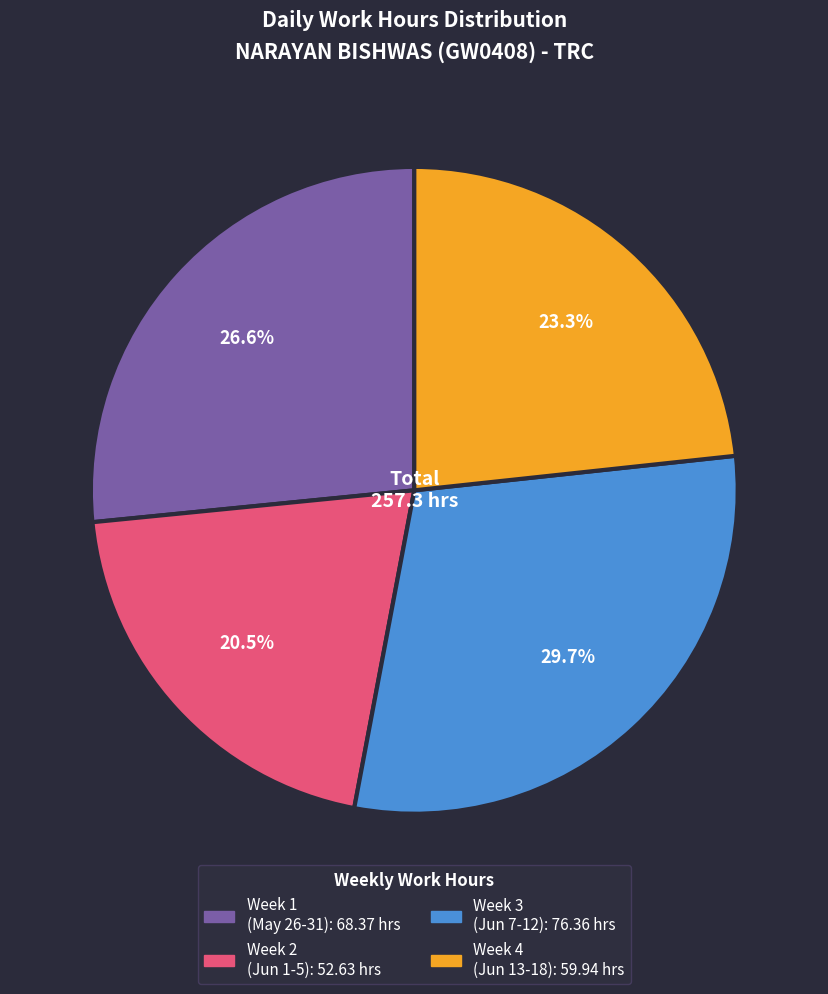

Does any single category account for the majority?

No